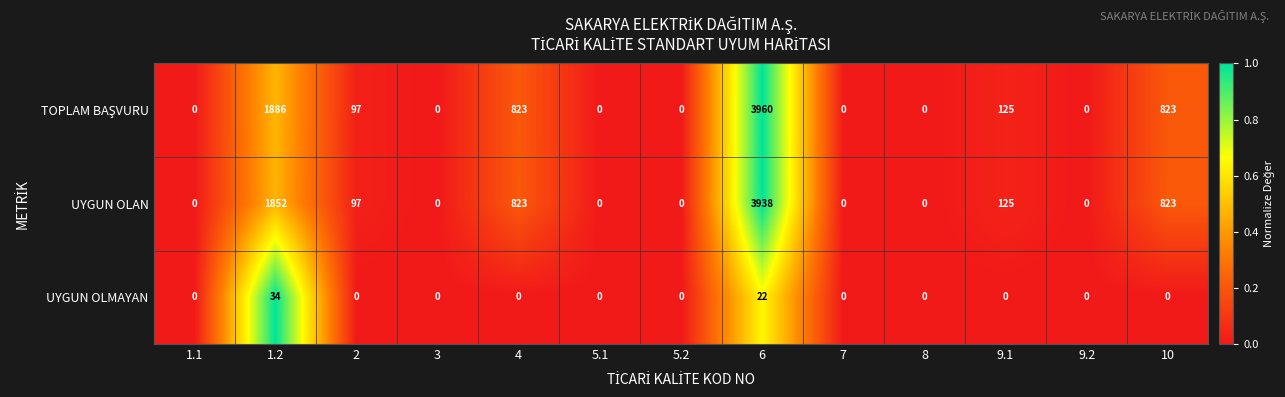

The UYGUN OLAN series shows 0 at 5.1. True or false?

True